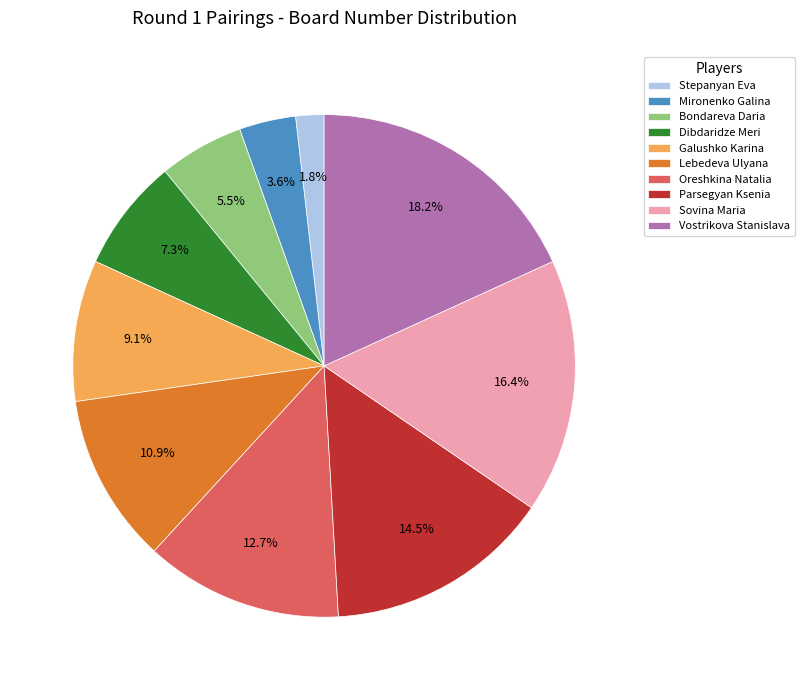

Is Parsegyan Ksenia the majority of the pie?

No